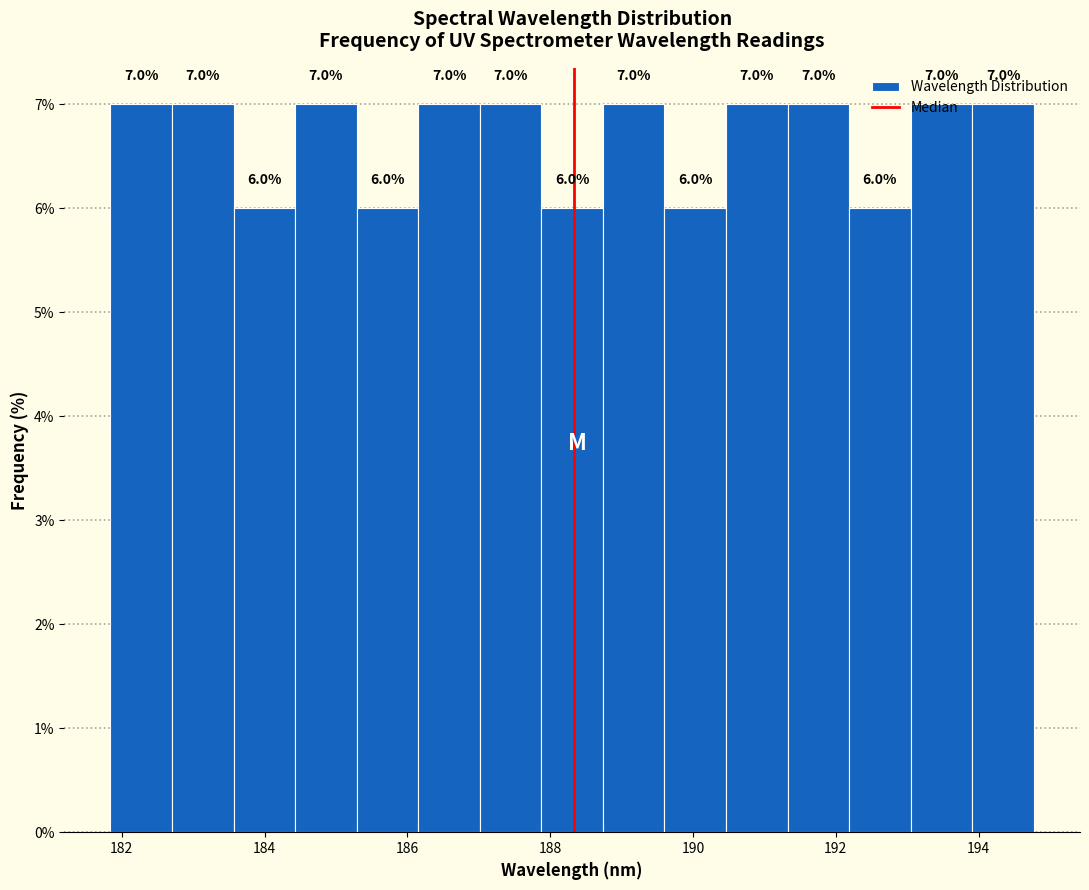

What is the height of the bar covering 187.0 to 187.8 on the x-axis? The bar edges are not printed on the chart, so give them approximately, as read against the axis.

7.0